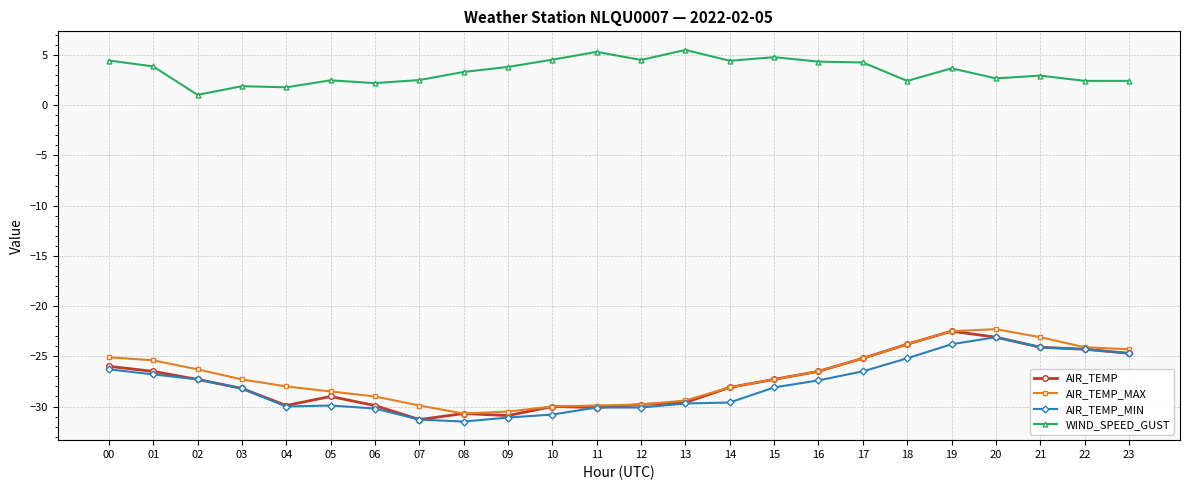

What are all the series names shown in the legend?

AIR_TEMP, AIR_TEMP_MAX, AIR_TEMP_MIN, WIND_SPEED_GUST